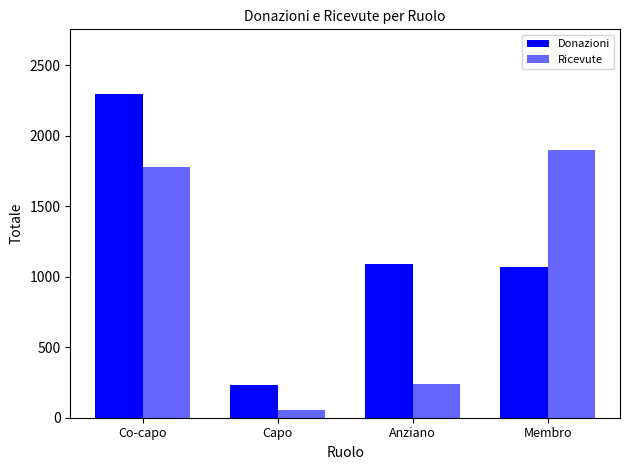

Rank the series by their average value, from lowest to highest.

Ricevute, Donazioni